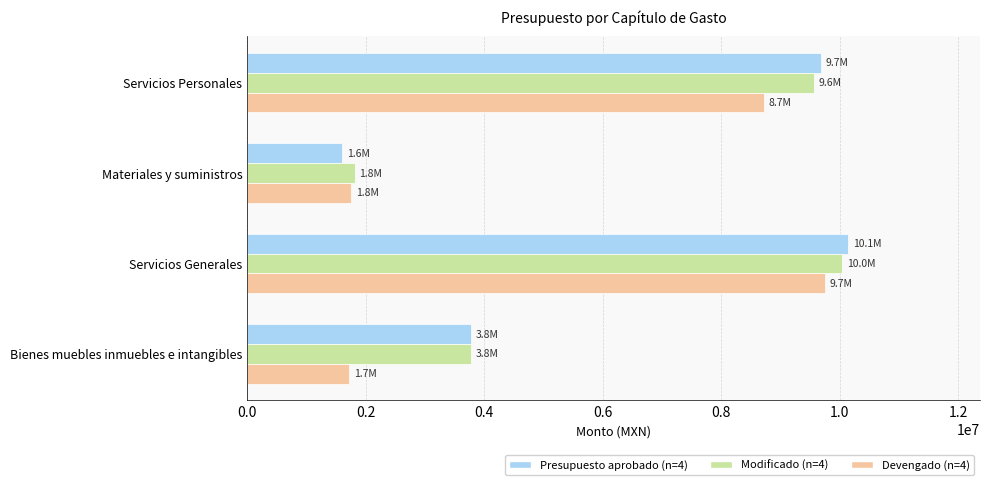

At which category is the sum across all series the highest?

Servicios Generales